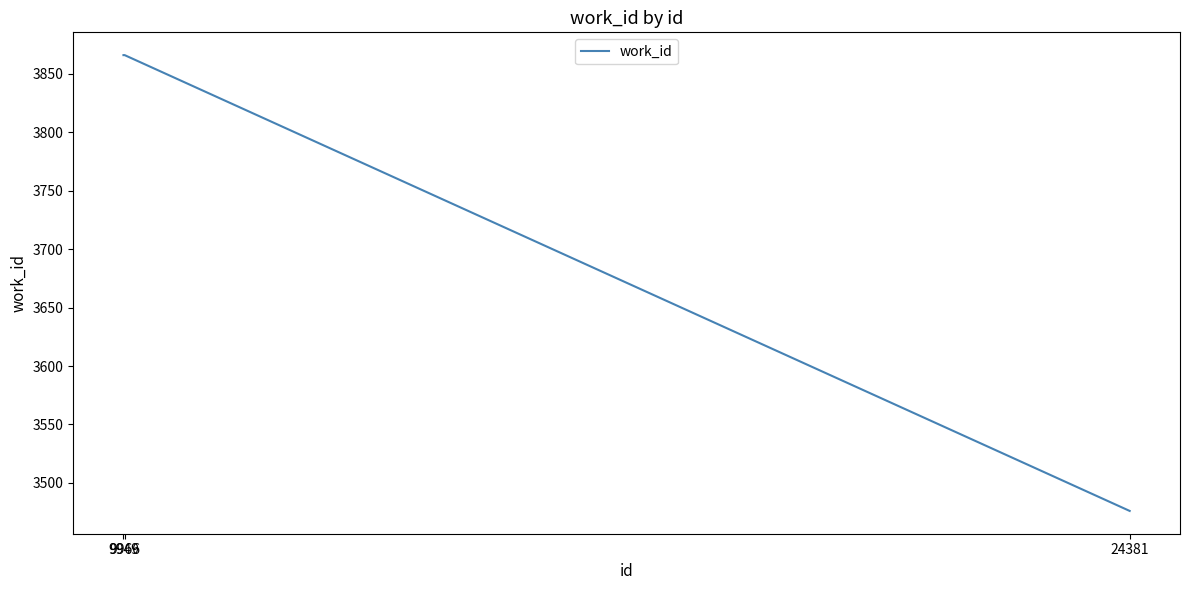

Which category has the lowest value across all series?

24381